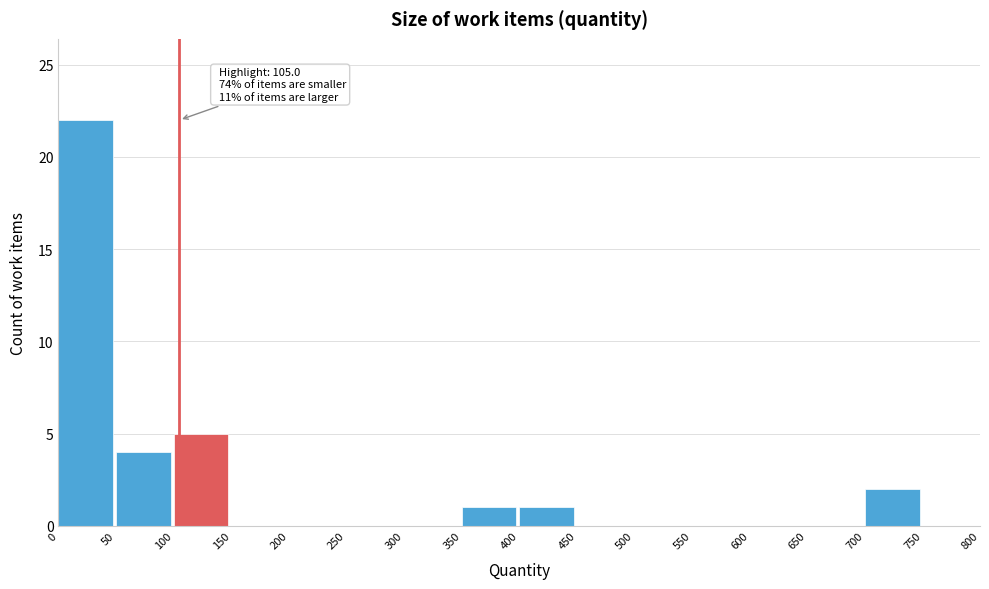

Which range on the x-axis has the tallest bar?

0 to 50